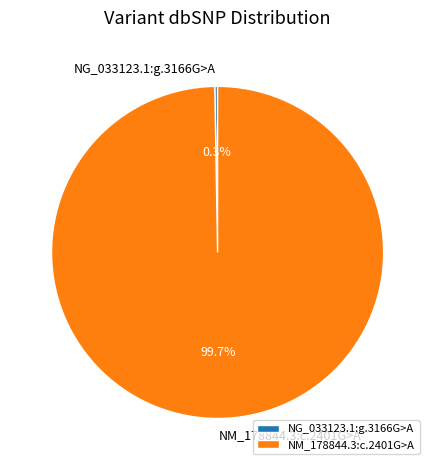

Which slice represents more than half of the pie?

NM_178844.3:c.2401G>A